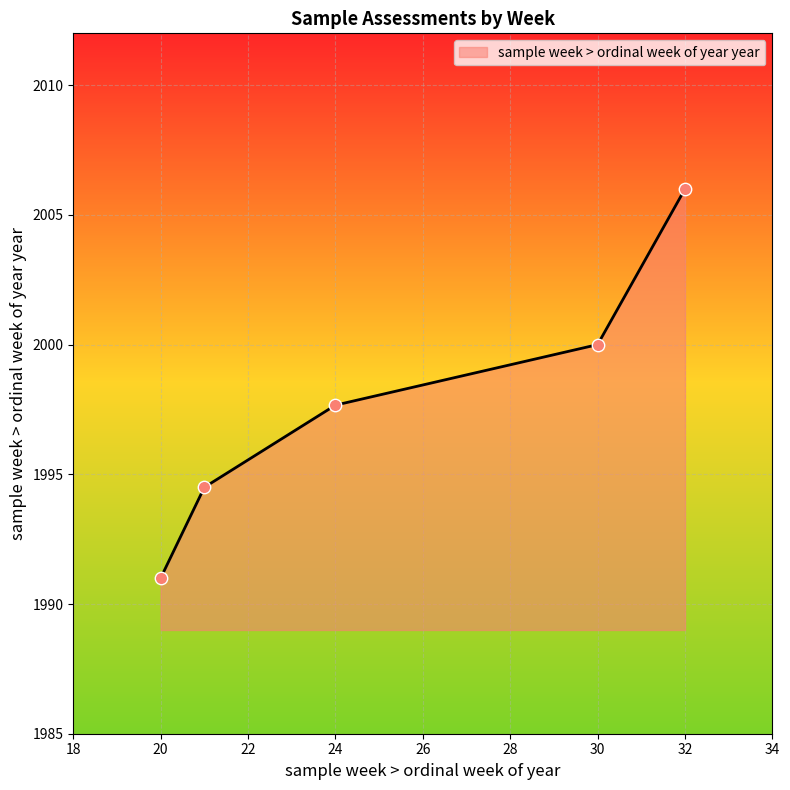

What is the average value?

1997.8